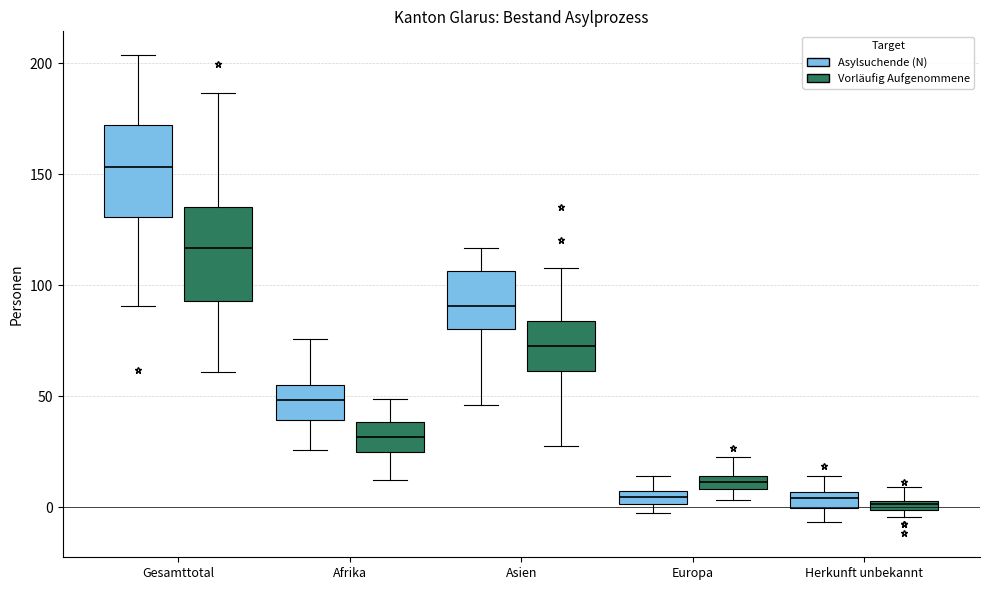

Where is the upper edge of the box for Afrika (Vorläufig Aufgenommene) on the y-axis? The values are not printed on the chart, so give them approximately, as read against the axis.

40